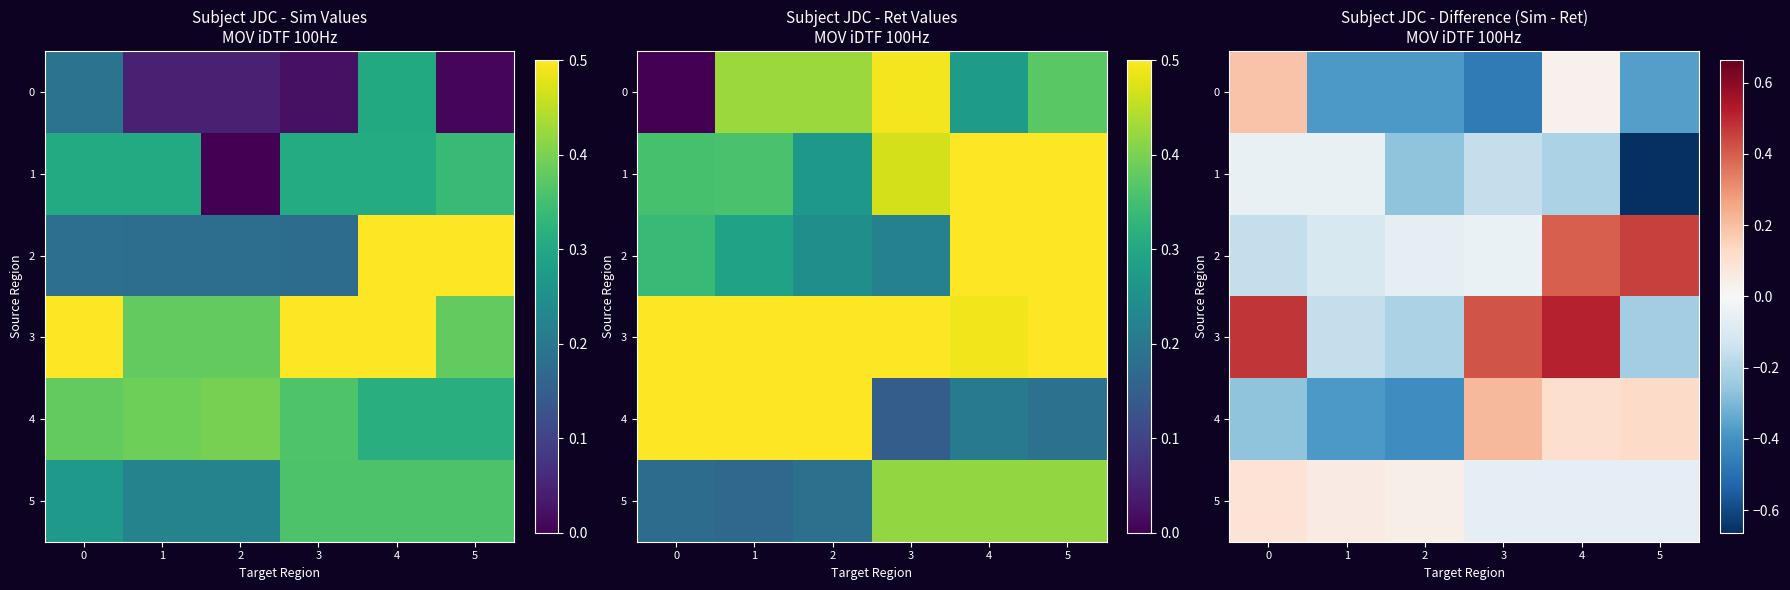

At which category is the sum across all series the highest?

4